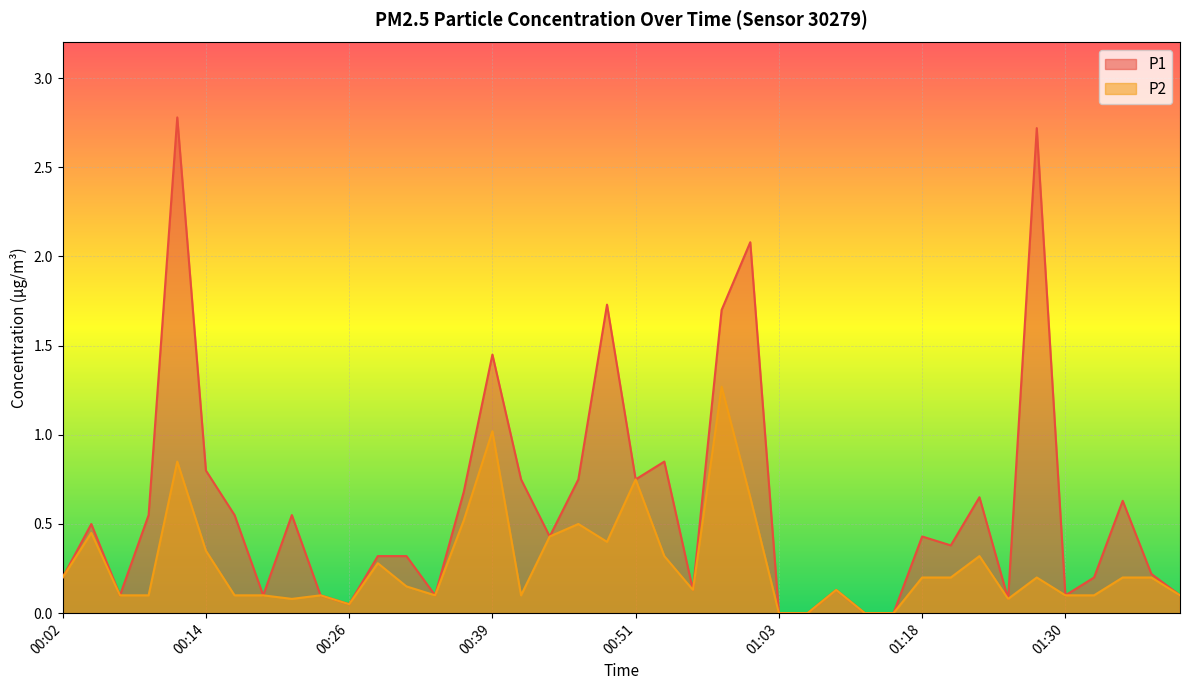

Which series has the largest range (max minus min)?

P1